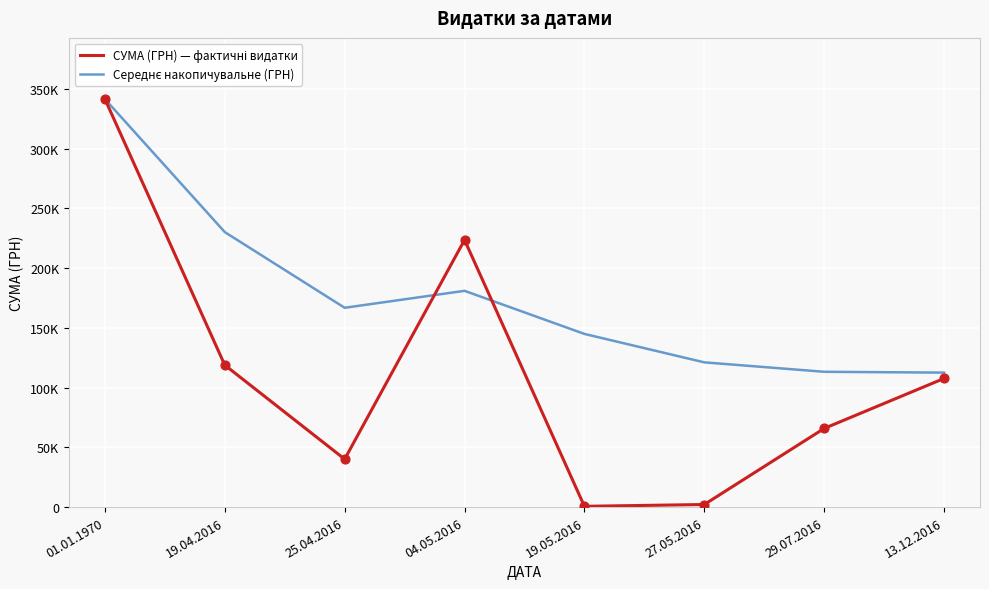

Is this an area chart (filled region under the line)?

No